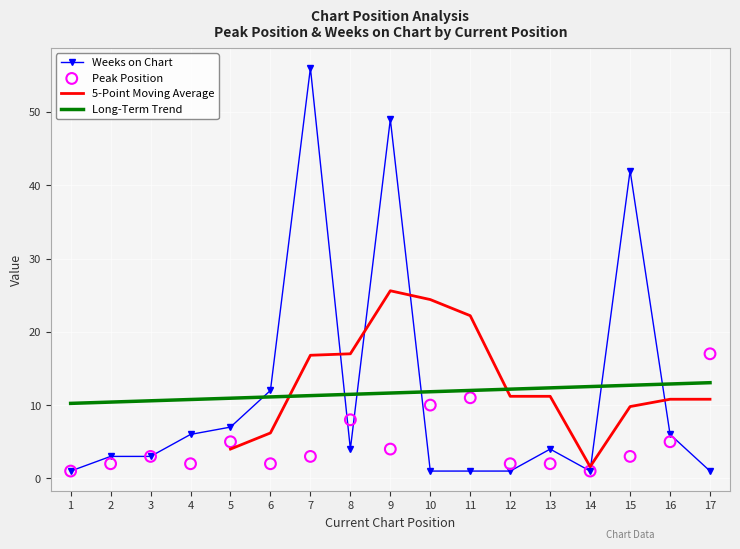

At which category is the sum across all series the highest?

7